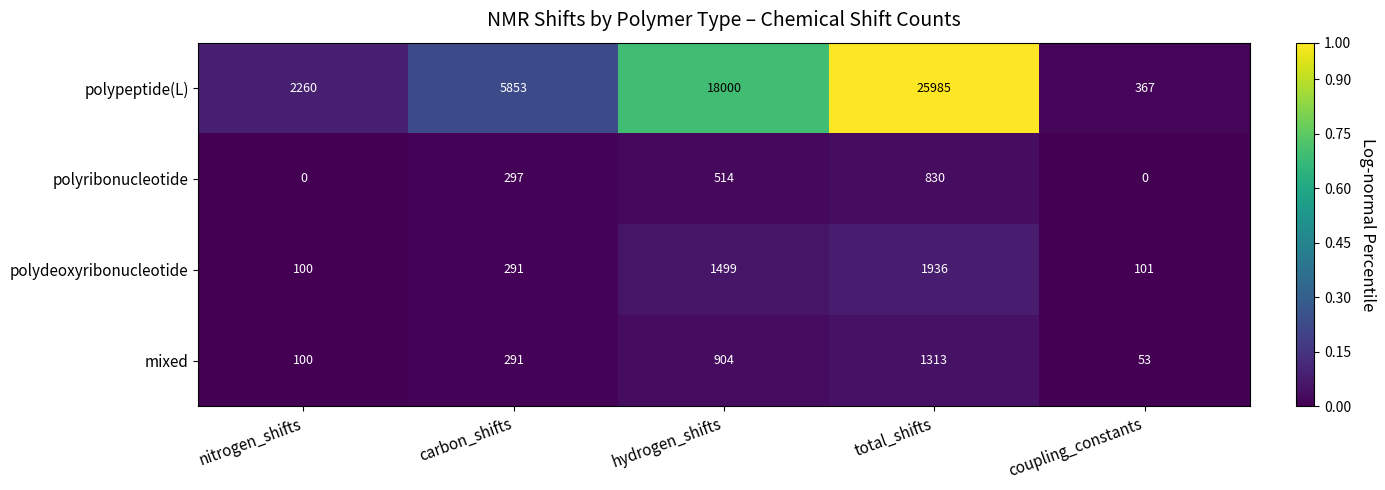

Which category has the highest value across all series?

total_shifts